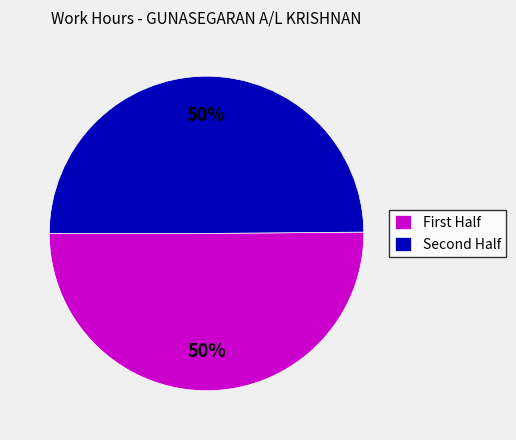

How many segments does this pie chart have?

2